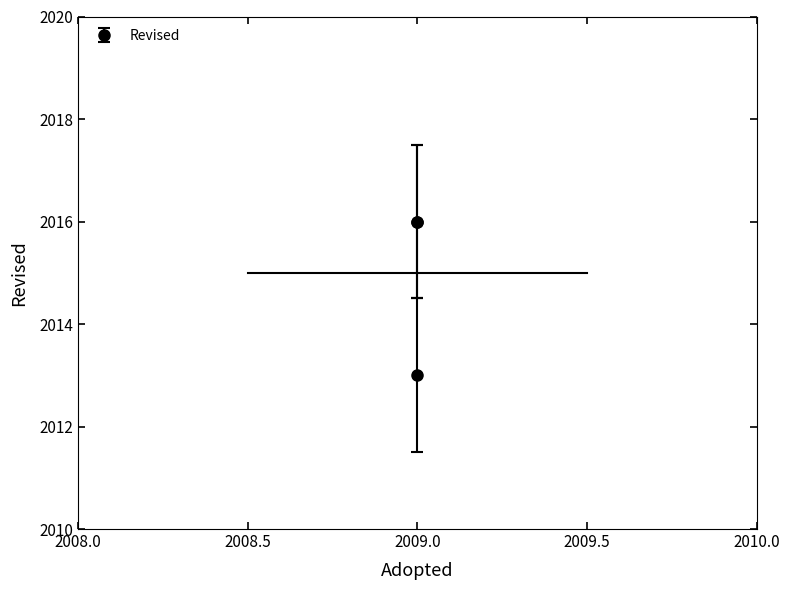

What is the maximum value shown in the chart?

2016